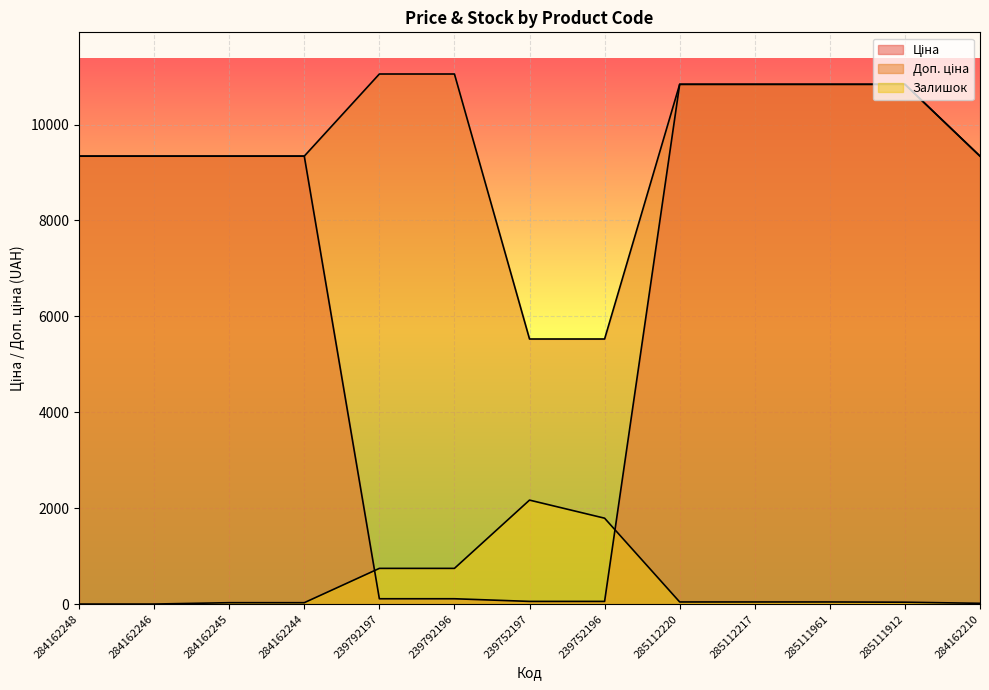

How many lines are shown in the chart?

3